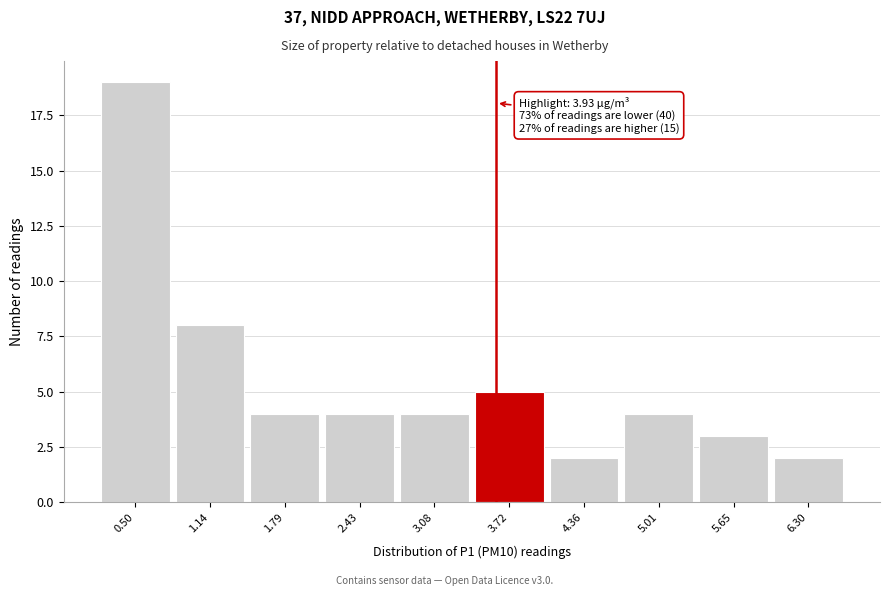

Reading left to right, what are all the values shown in this chart?

0.50=19	1.14=8	1.79=4	2.43=4	3.08=4	3.72=5	4.36=2	5.01=4	5.65=3	6.30=2